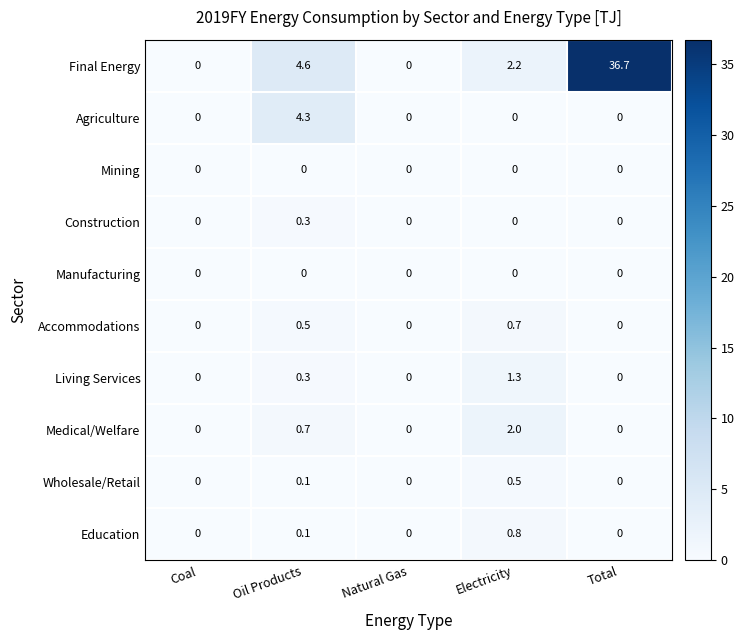

The value of Agriculture at Coal is 2.6. True or false?

False